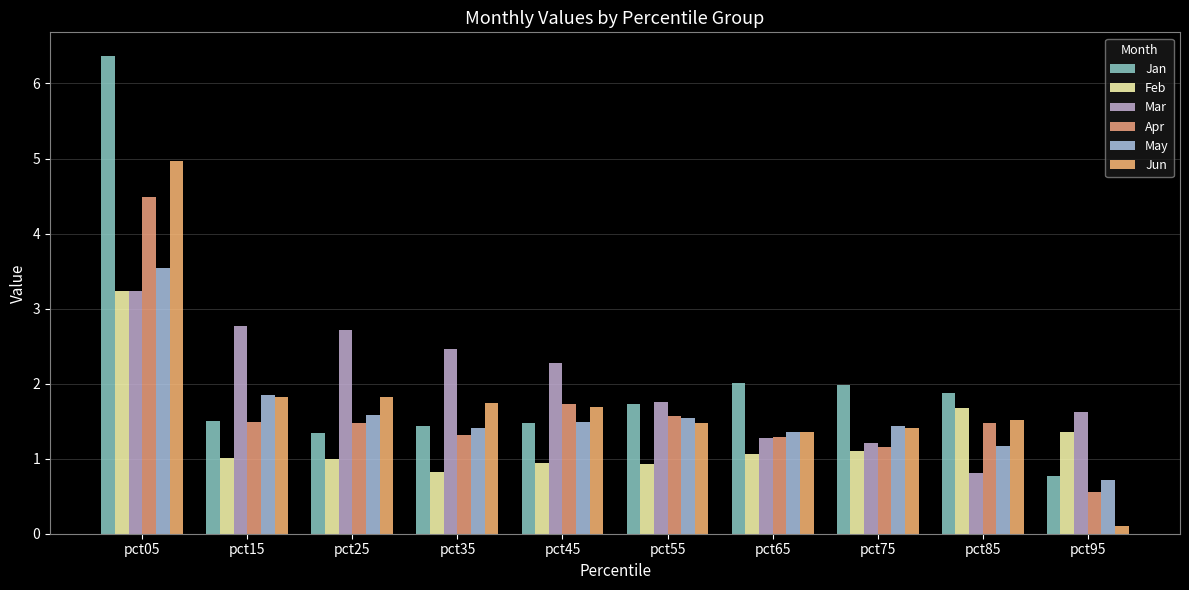

Which series has the largest total across all categories?

Jan